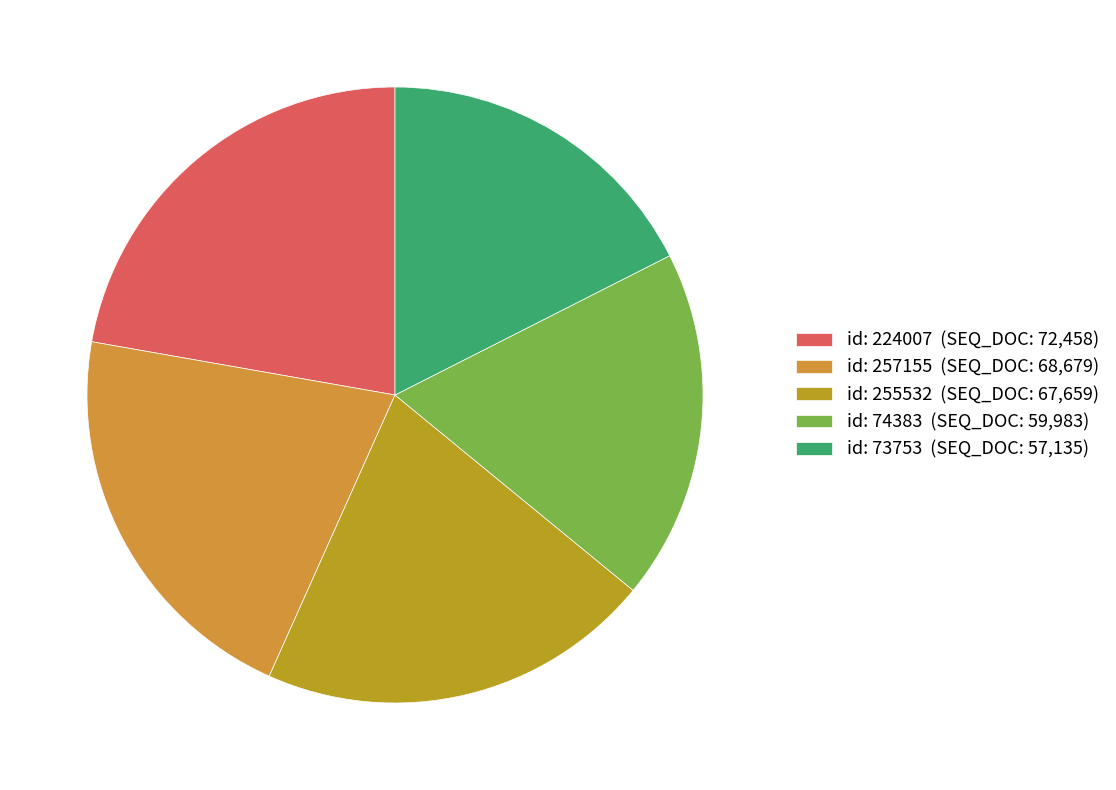

What is the ratio of the value at id: 224007 (SEQ_DOC: 72,458) to the value at id: 74383 (SEQ_DOC: 59,983)?

1.2